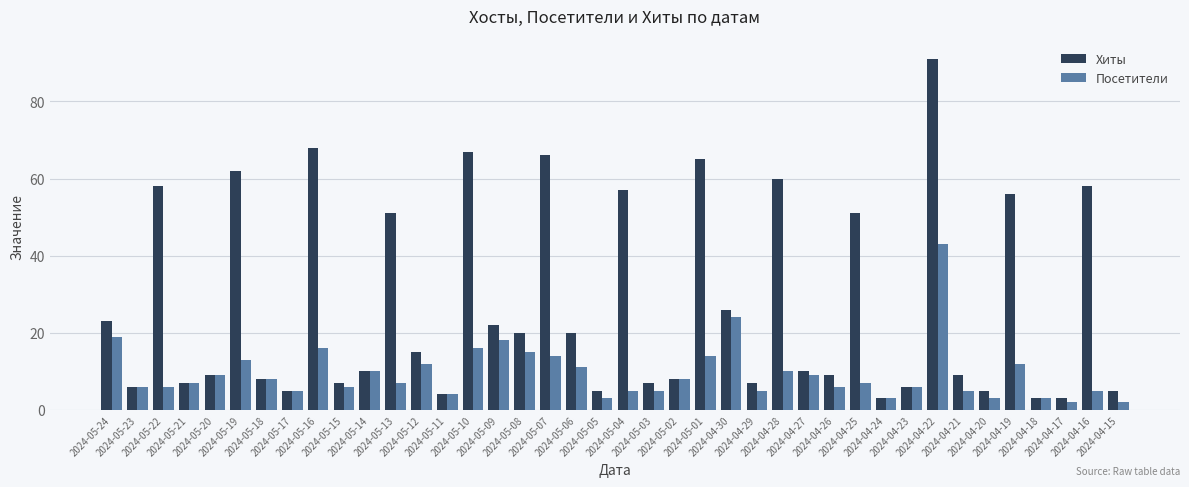

What is the difference between the maximum and minimum values in the Хиты series?

88